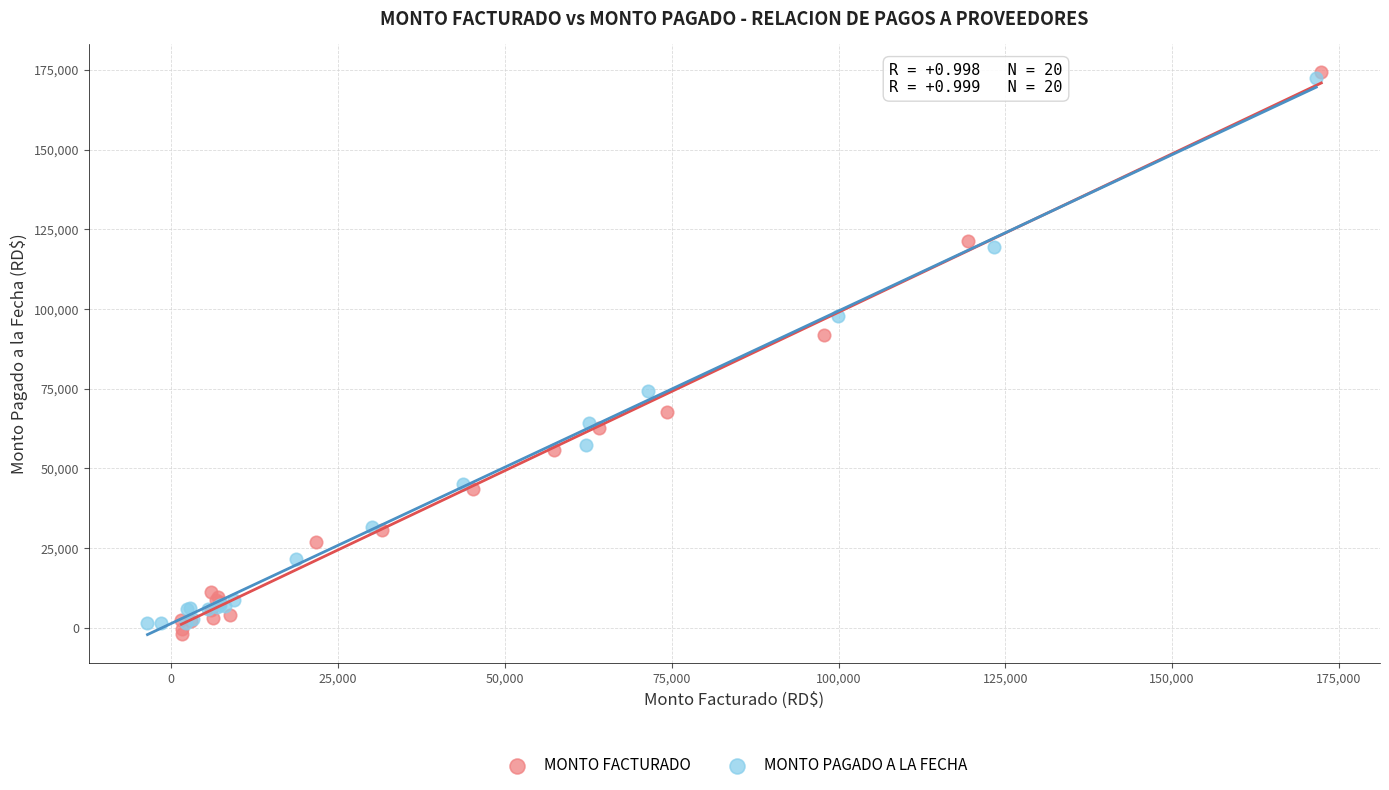

Which series has the widest spread of Y values?

MONTO FACTURADO